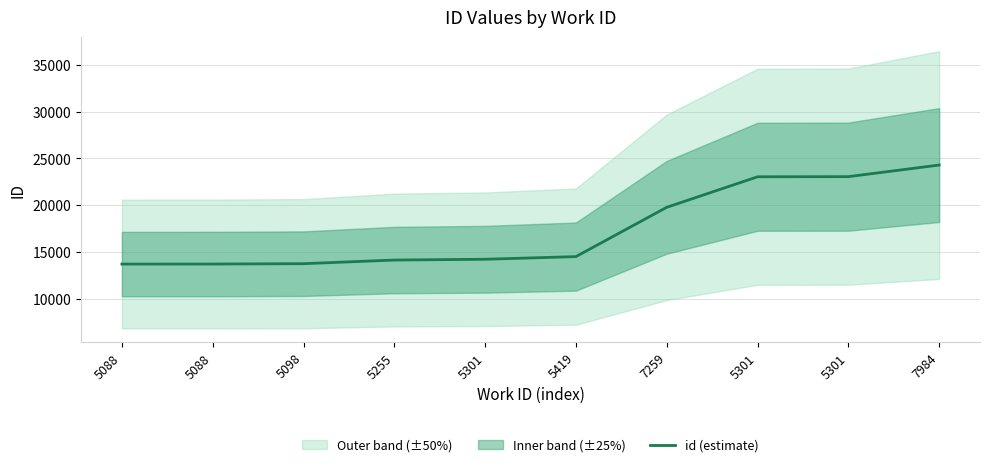

The chart shows a value of 11463 at 7259. True or false?

False